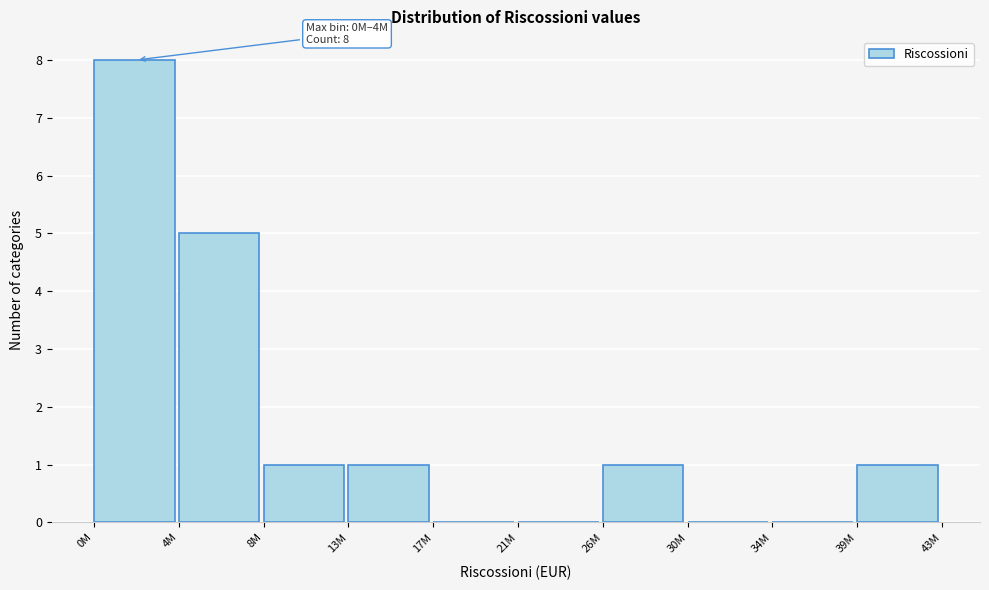

Reading left to right, extract all data points from this chart.

0M=8	4M=5	8M=1	13M=1	17M=0	21M=0	26M=1	30M=0	34M=0	39M=1